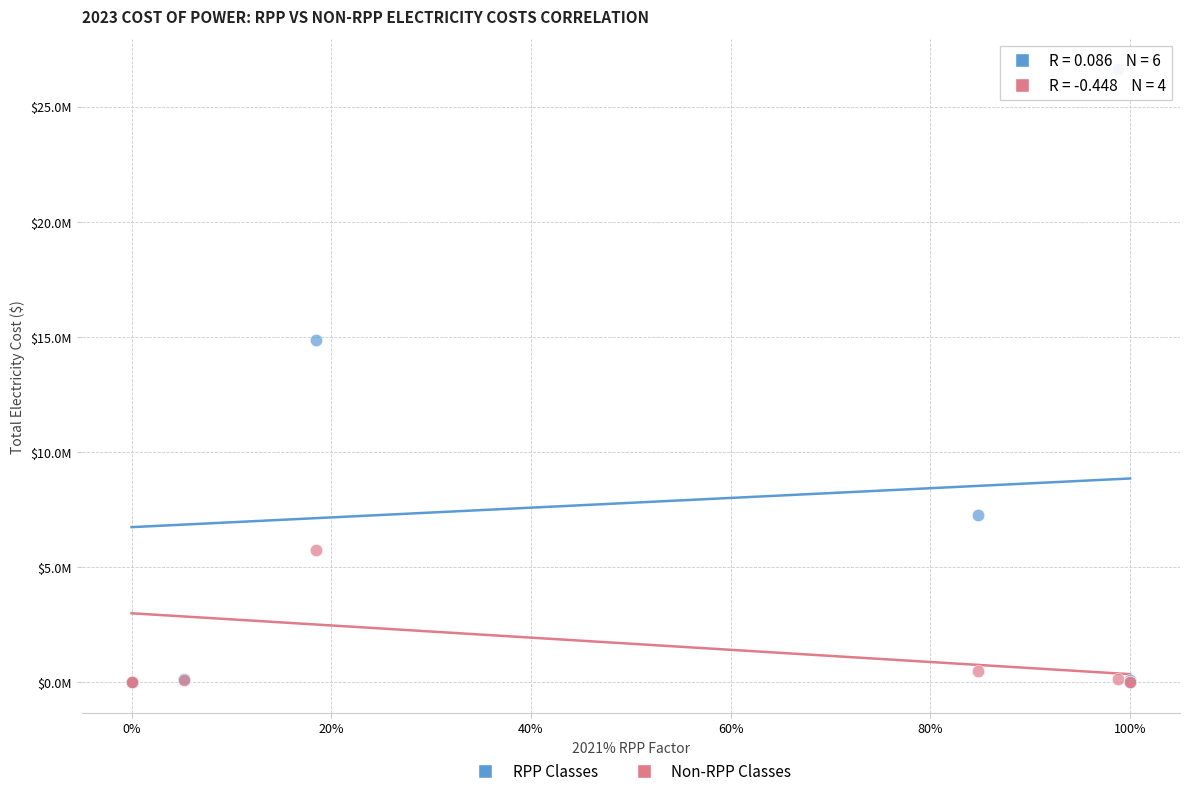

Which series reaches the maximum Y coordinate?

RPP Classes